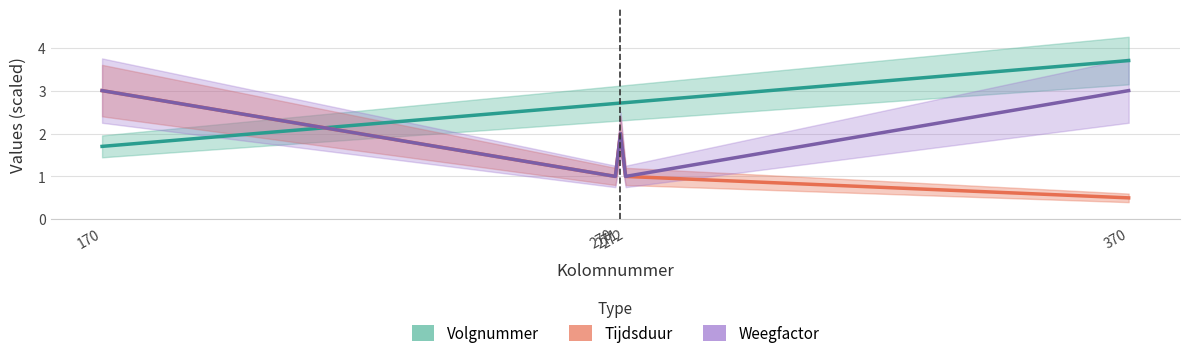

Is it true that Tijdsduur (scaled) equals 0.9 at 370?

False